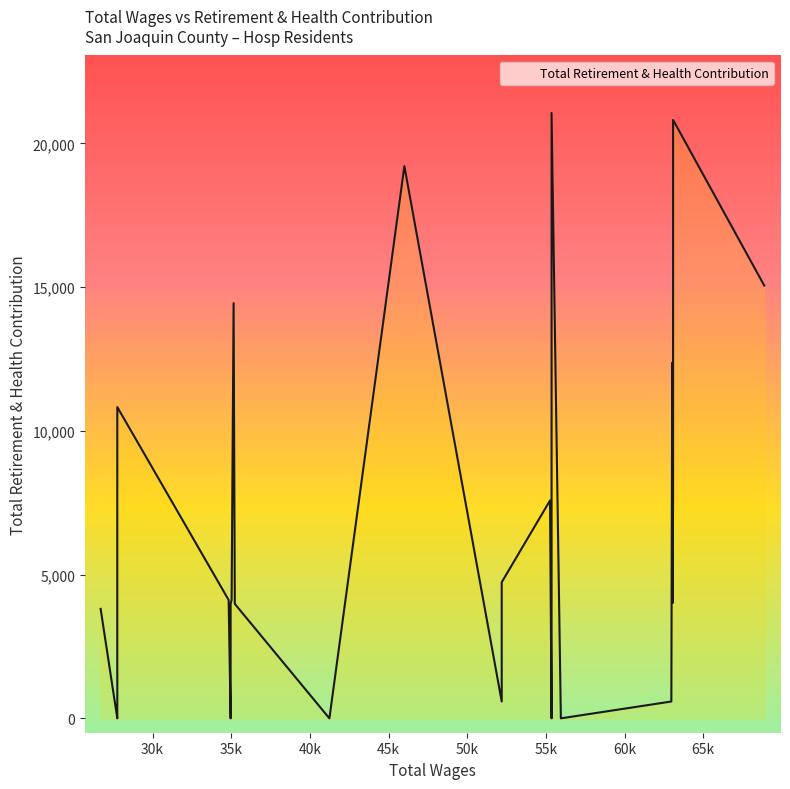

What is the value of the 14th point from the left?

7819